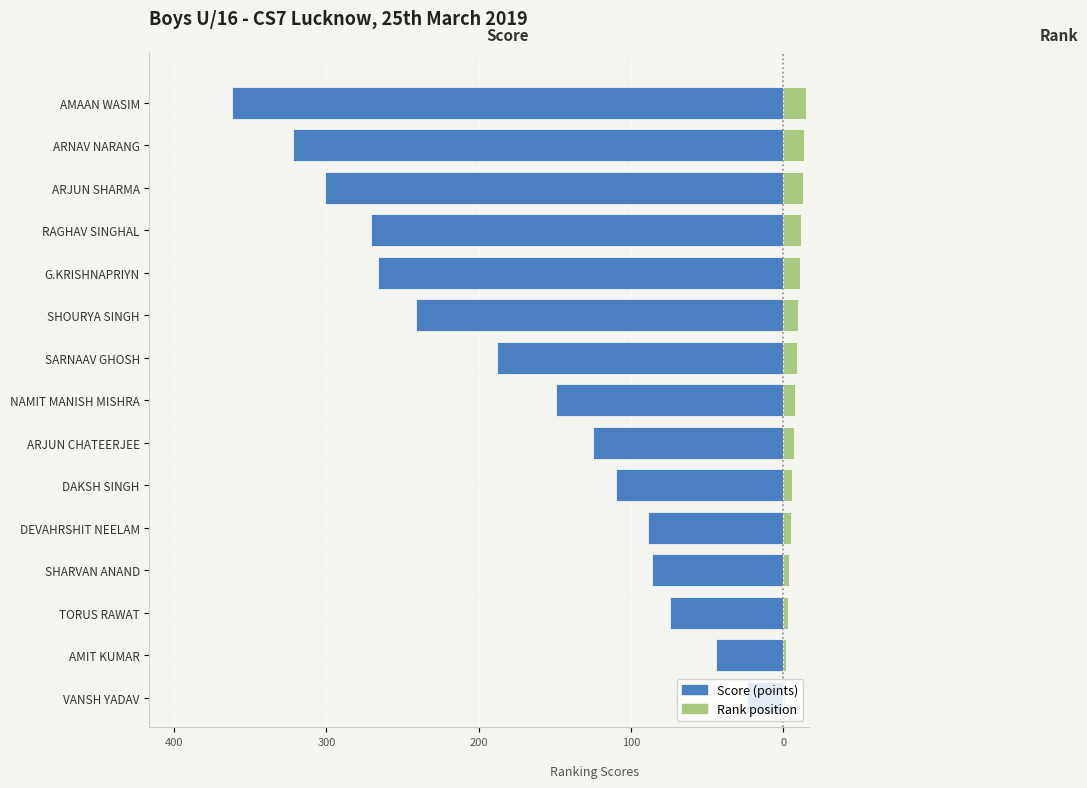

How many values in the Rank series exceed 8?

7